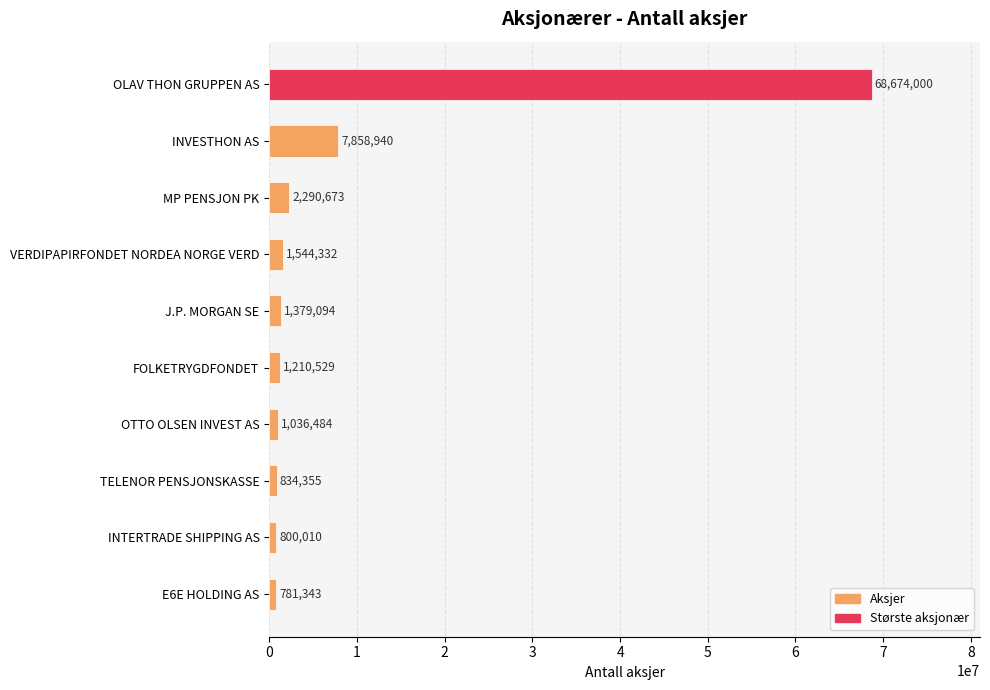

What is the difference between the values at TELENOR PENSJONSKASSE and E6E HOLDING AS?

53012